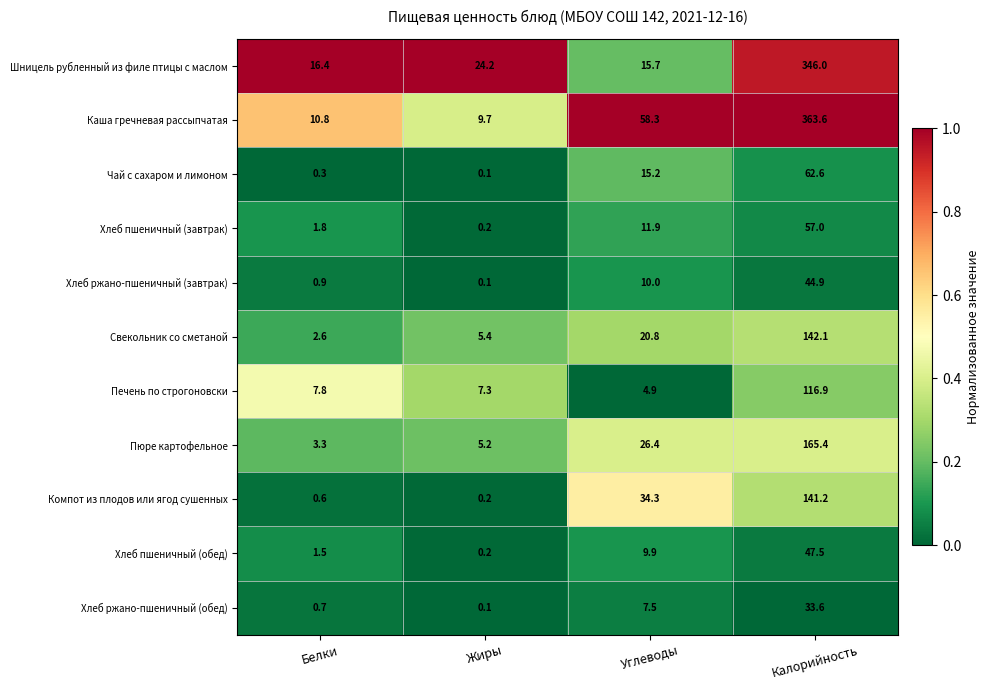

What is the difference between the maximum and minimum values in the Хлеб ржано-пшеничный (обед) series?

33.5